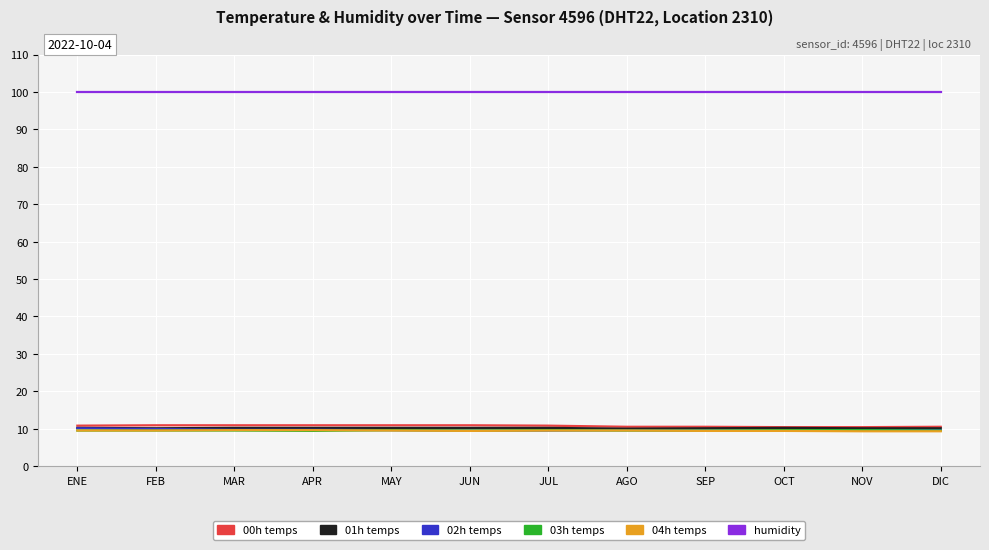

What is the difference between the second highest and second lowest values in the 00h temps series?

0.5